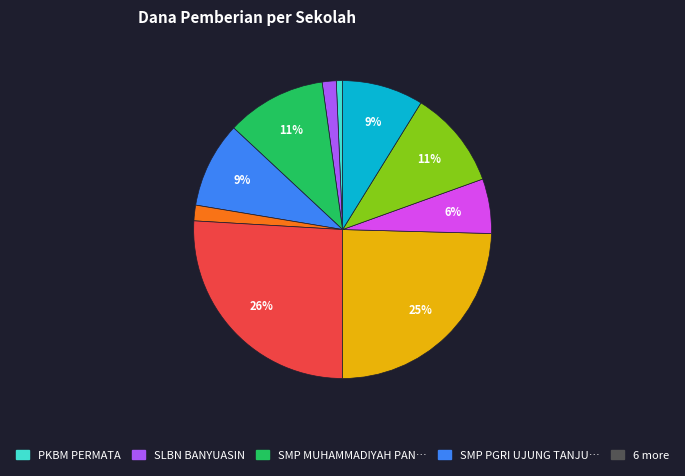

To the nearest percent, what is the average slice percentage?

10%